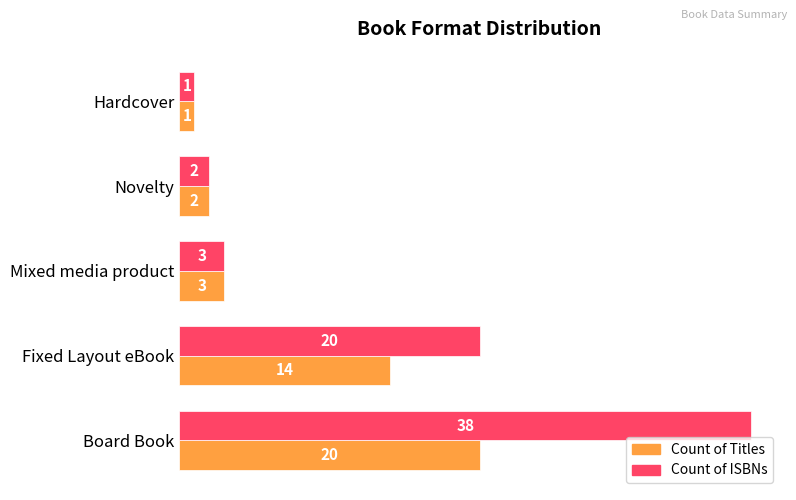

List the series in order of their overall mean, lowest first.

Count of Titles, Count of ISBNs